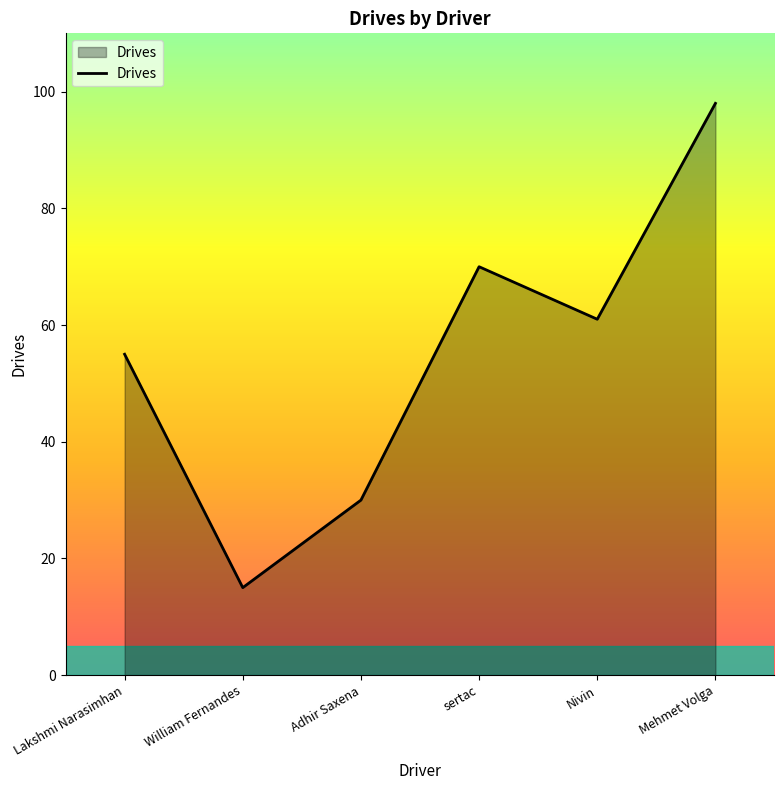

Where does the data first go above 61?

sertac